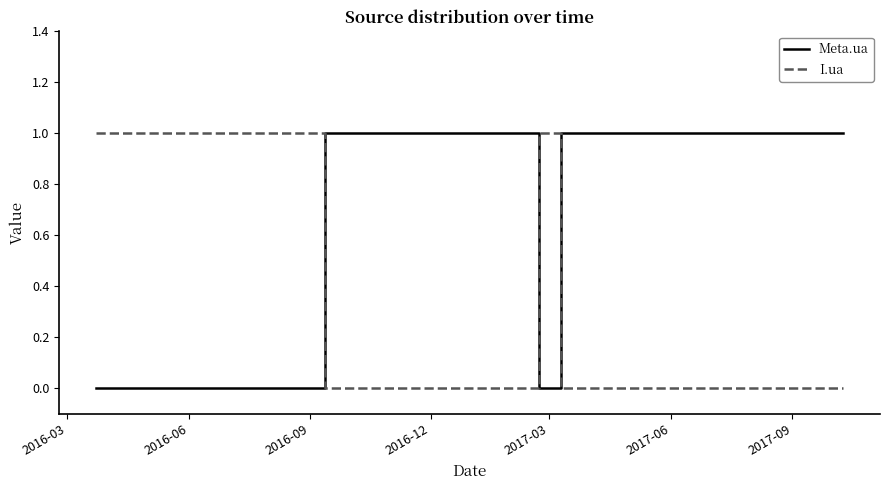

How many series are shown in this chart?

2